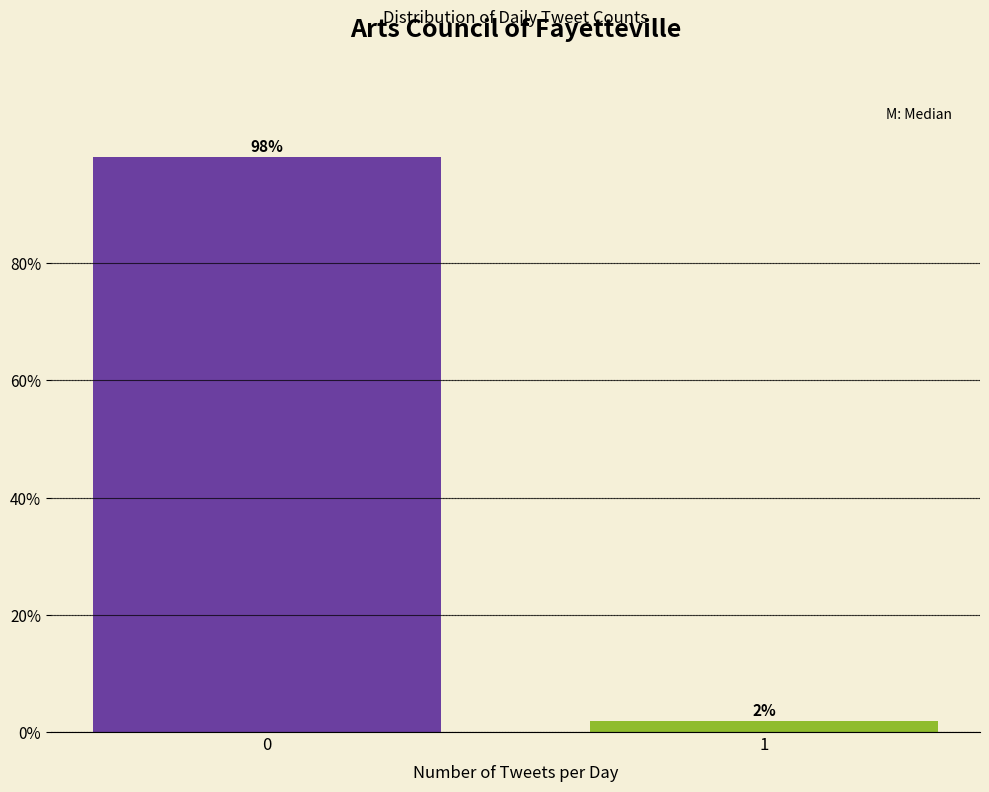

Rank the categories by value from highest to lowest.

0, 1